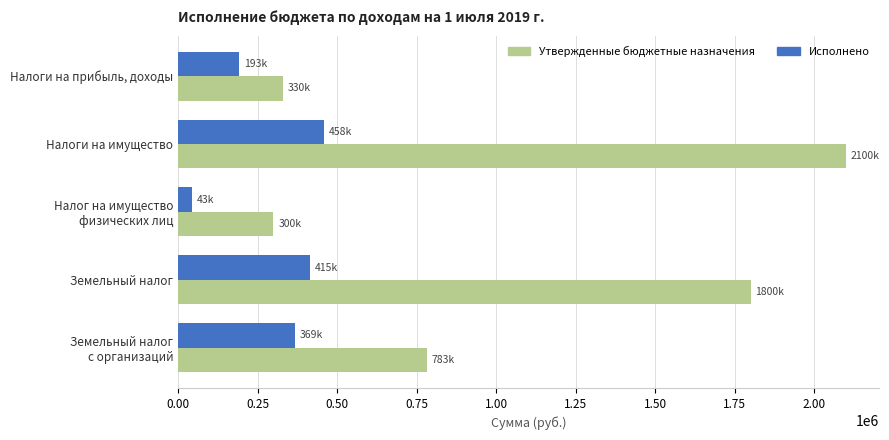

What are all the series names shown in the legend?

Утвержденные бюджетные назначения, Исполнено